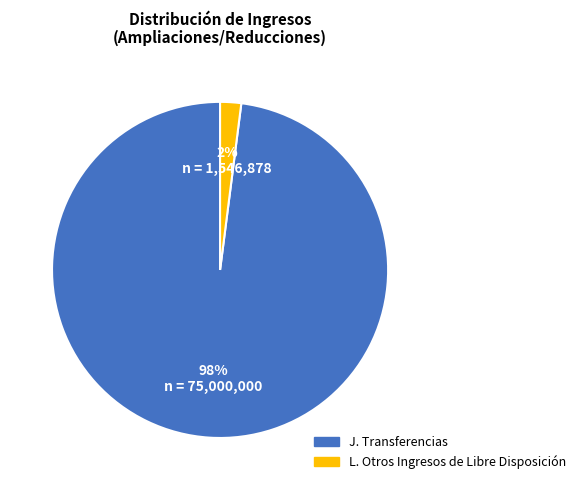

To the nearest percent, what percentage of the pie is L. Otros Ingresos de Libre Disposición?

2%